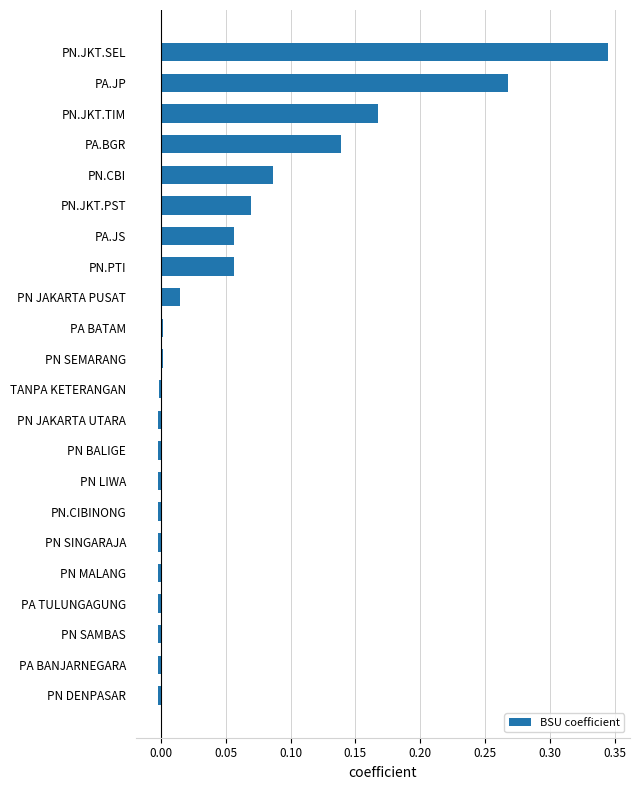

Is it true that the value at PN JAKARTA PUSAT is 0.0?

True